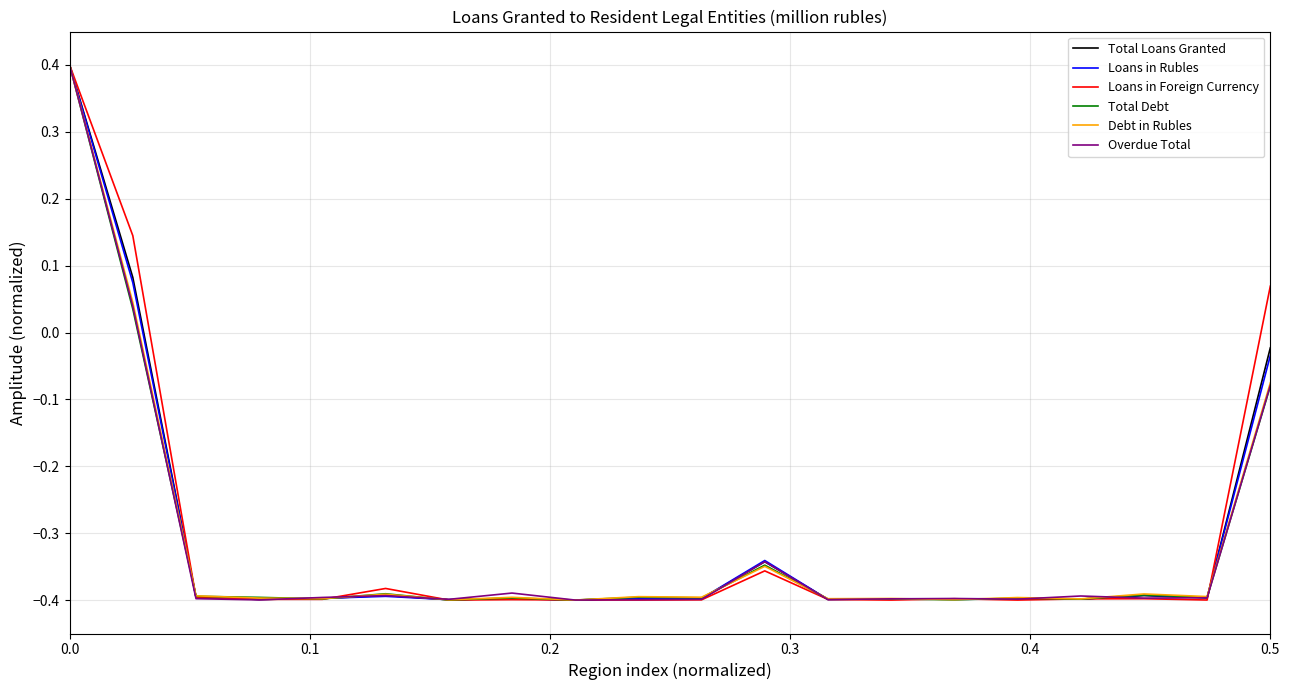

What is the greatest value displayed?

0.4